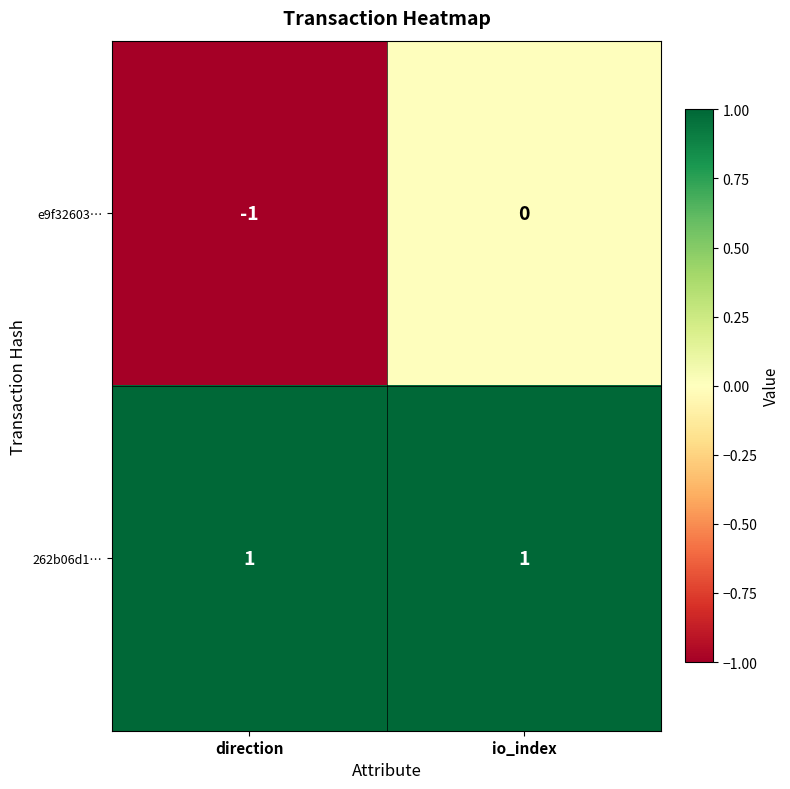

Reading left to right, extract all data points from this chart.

e9f32603…: -1	0
262b06d1…: 1	1